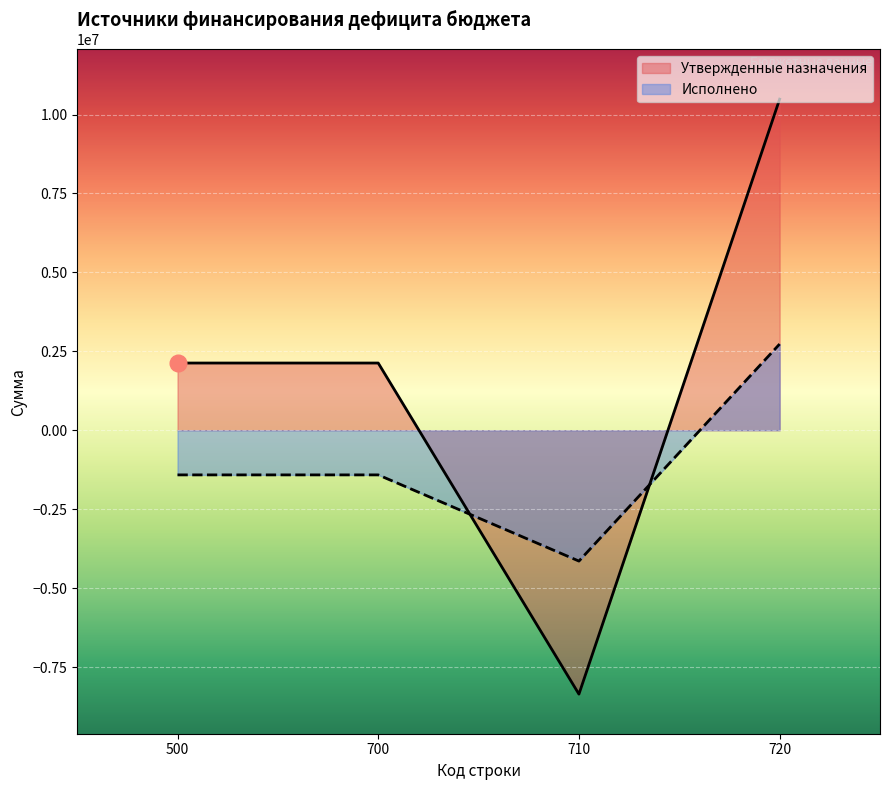

What value does the Исполнено series have at 710?

-4144419.7